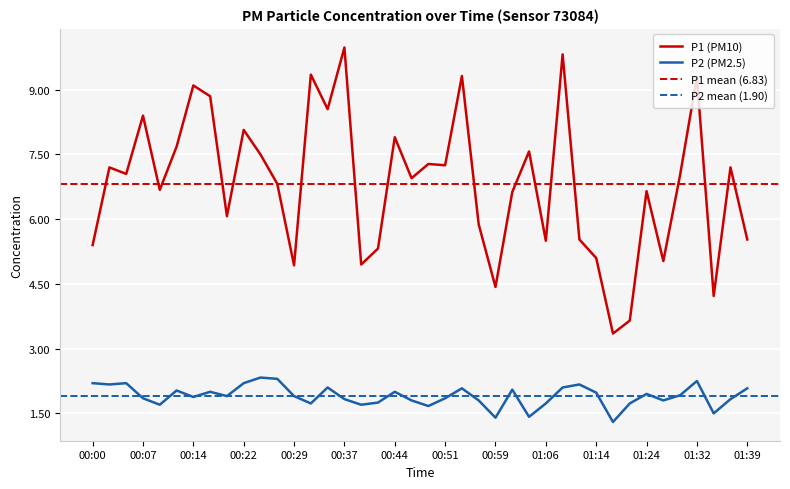

What is the approximate value of P1 at 05:00?

7.3